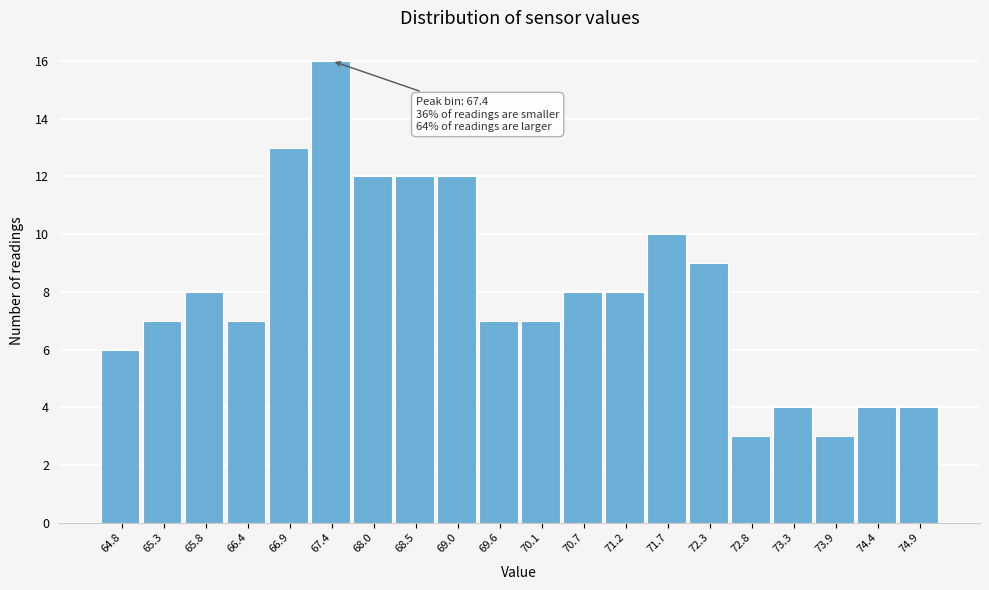

Over which range of the x-axis is the bar tallest?

67.2 to 67.7